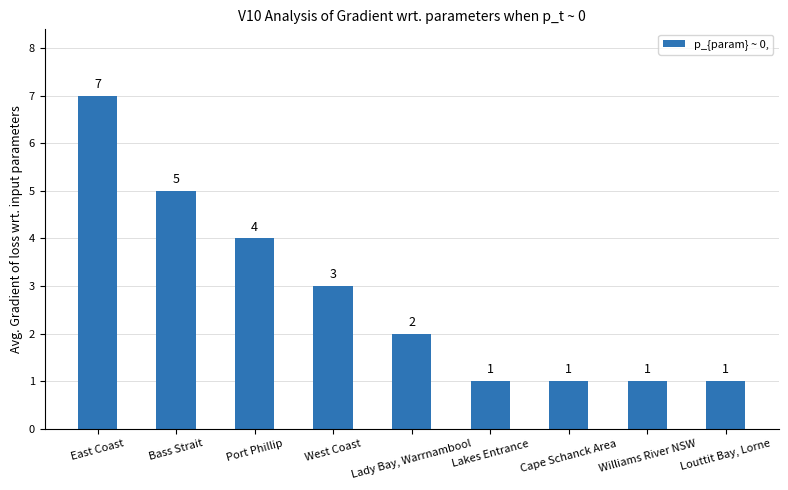

True or false: the data shows 5 at West Coast.

False